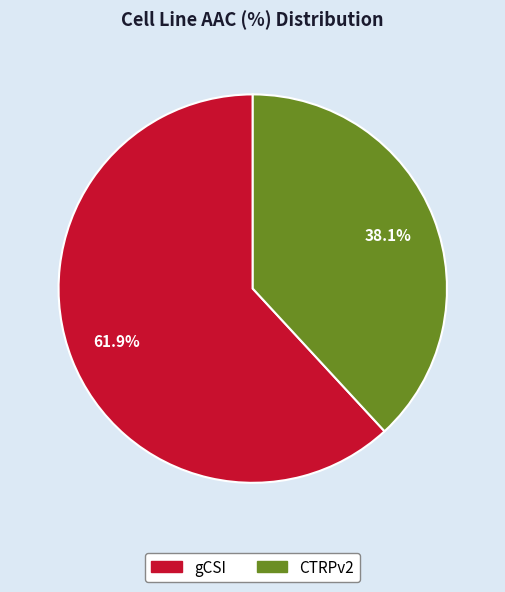

Is it true that CTRPv2 is 38% of the pie?

True